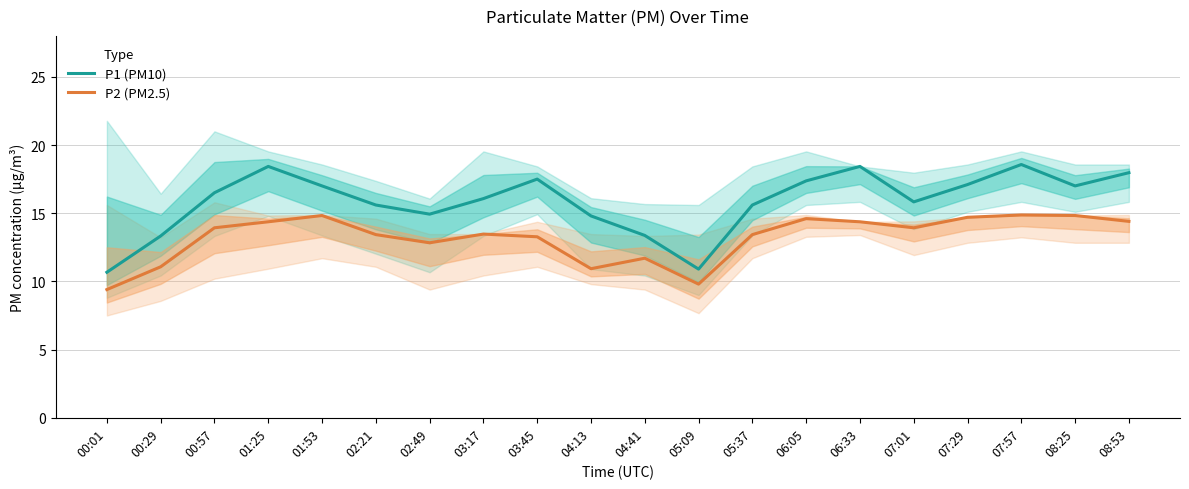

What position from the left is 08:53?

20